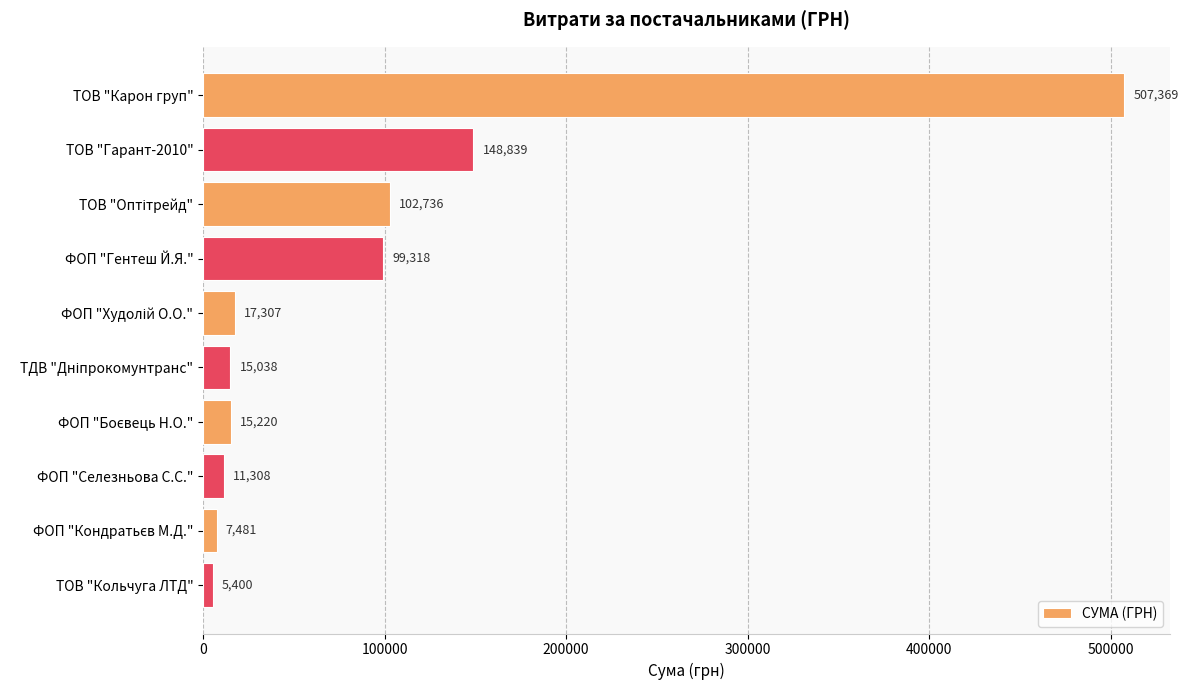

Where is the data nearest to the value 256384?

ТОВ "Гарант-2010"